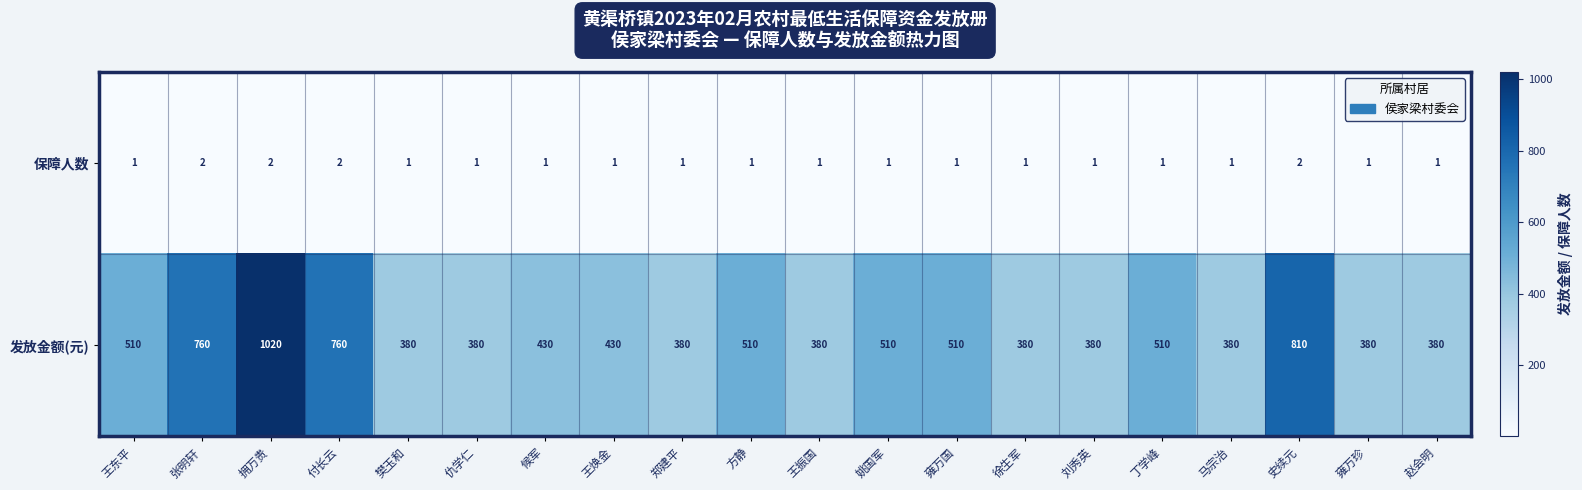

What is the sum of the 保障人数 values at 雍万珍 and 付长云?

3